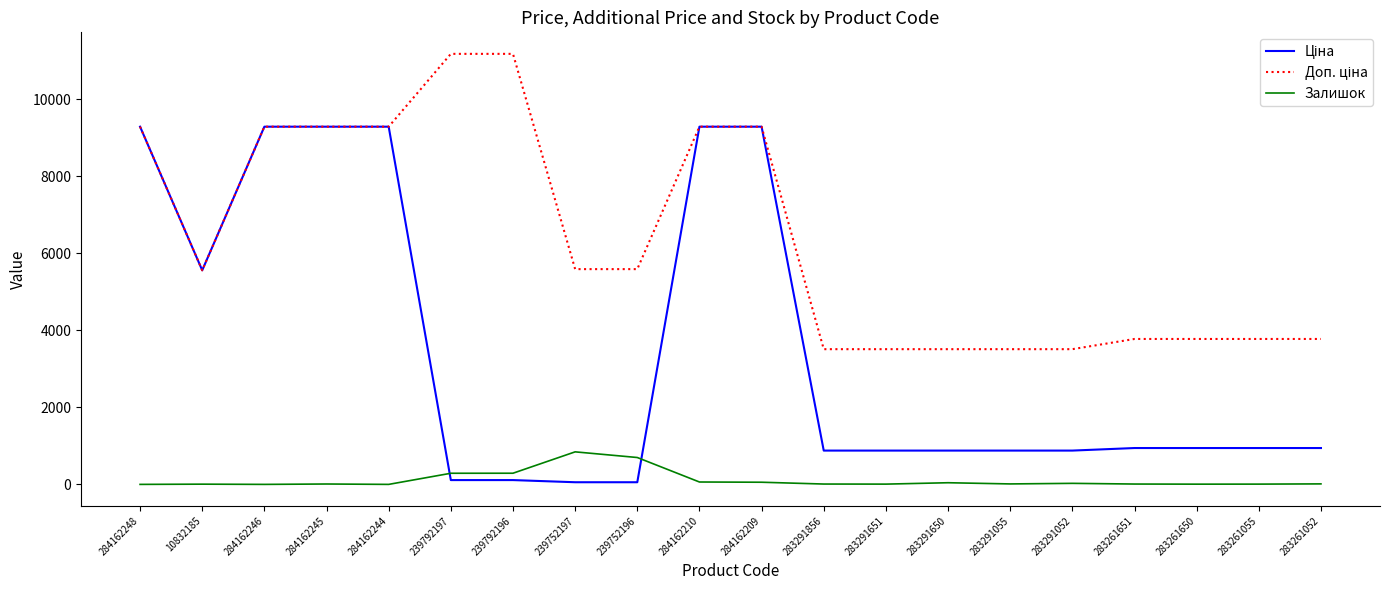

What is the greatest value displayed?

11182.0